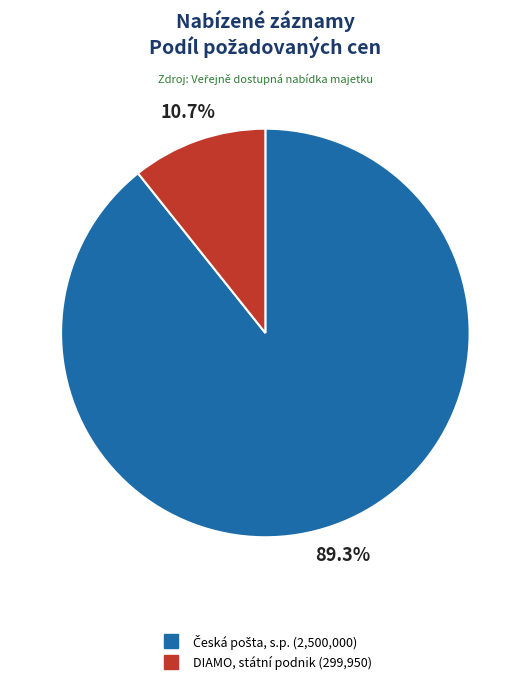

Is there any slice that represents more than half of the pie?

Yes